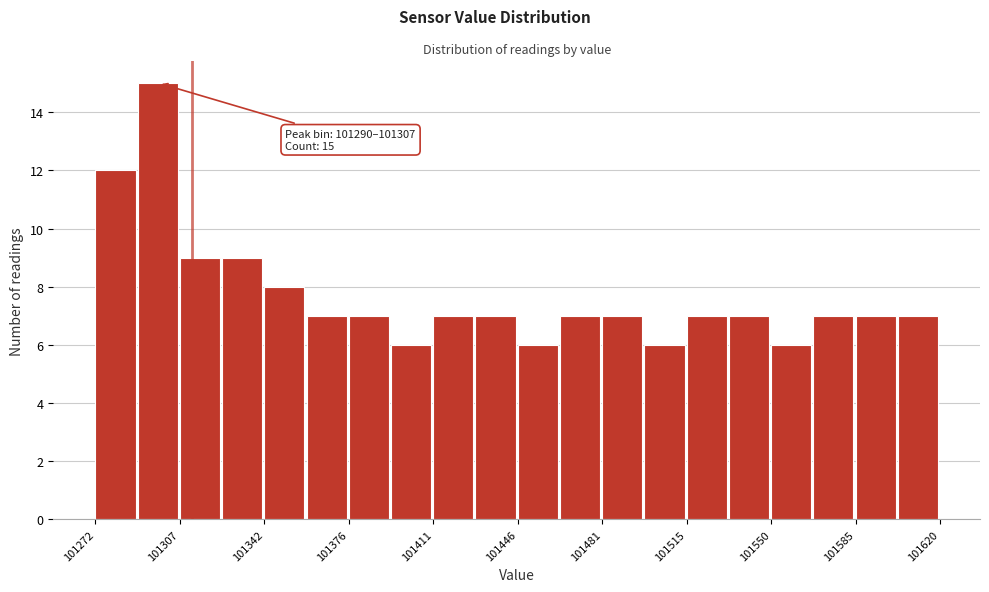

Read against the x-axis, roughly where is the centre of the tallest bar?

101300